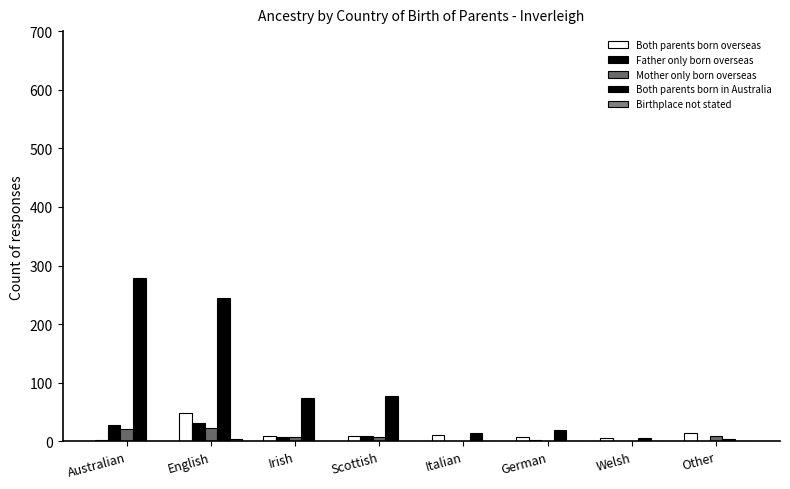

At German, list the series in order from largest to smallest.

Both parents born in Australia, Both parents born overseas, Father only born overseas, Mother only born overseas, Birthplace not stated